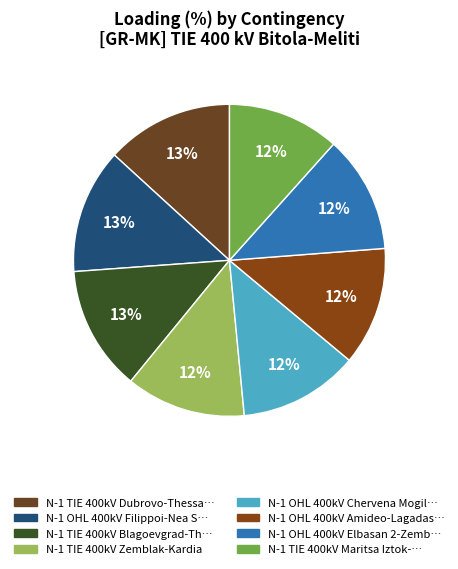

Count the number of slices in the pie.

8